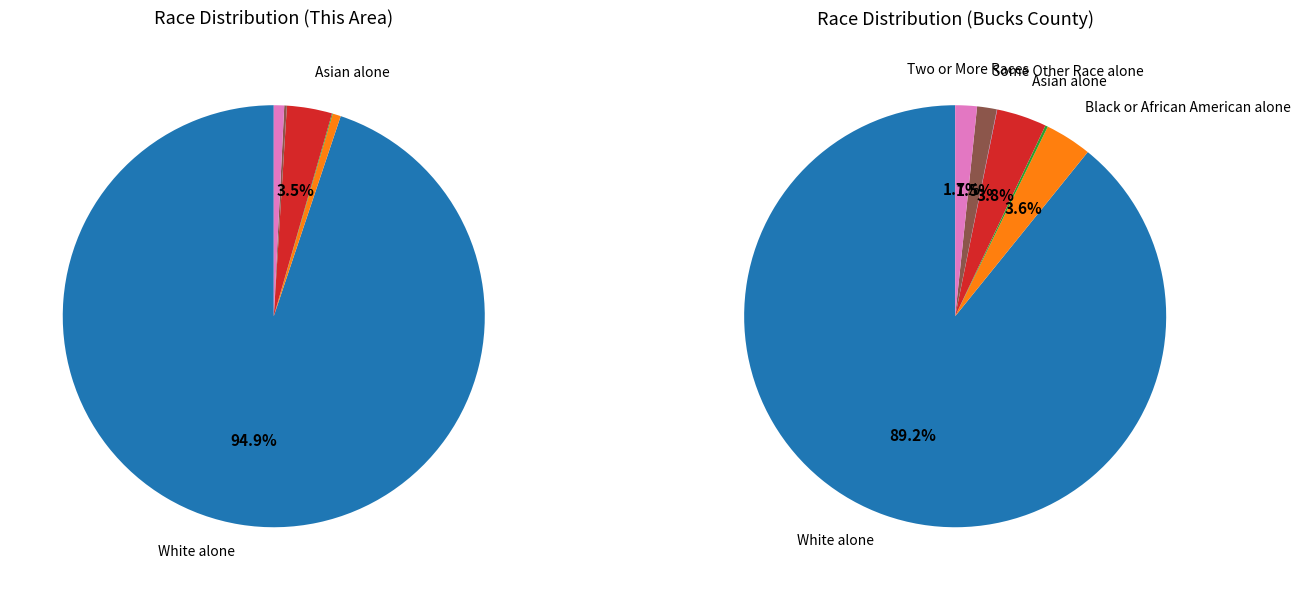

Which slice is the largest?

White alone